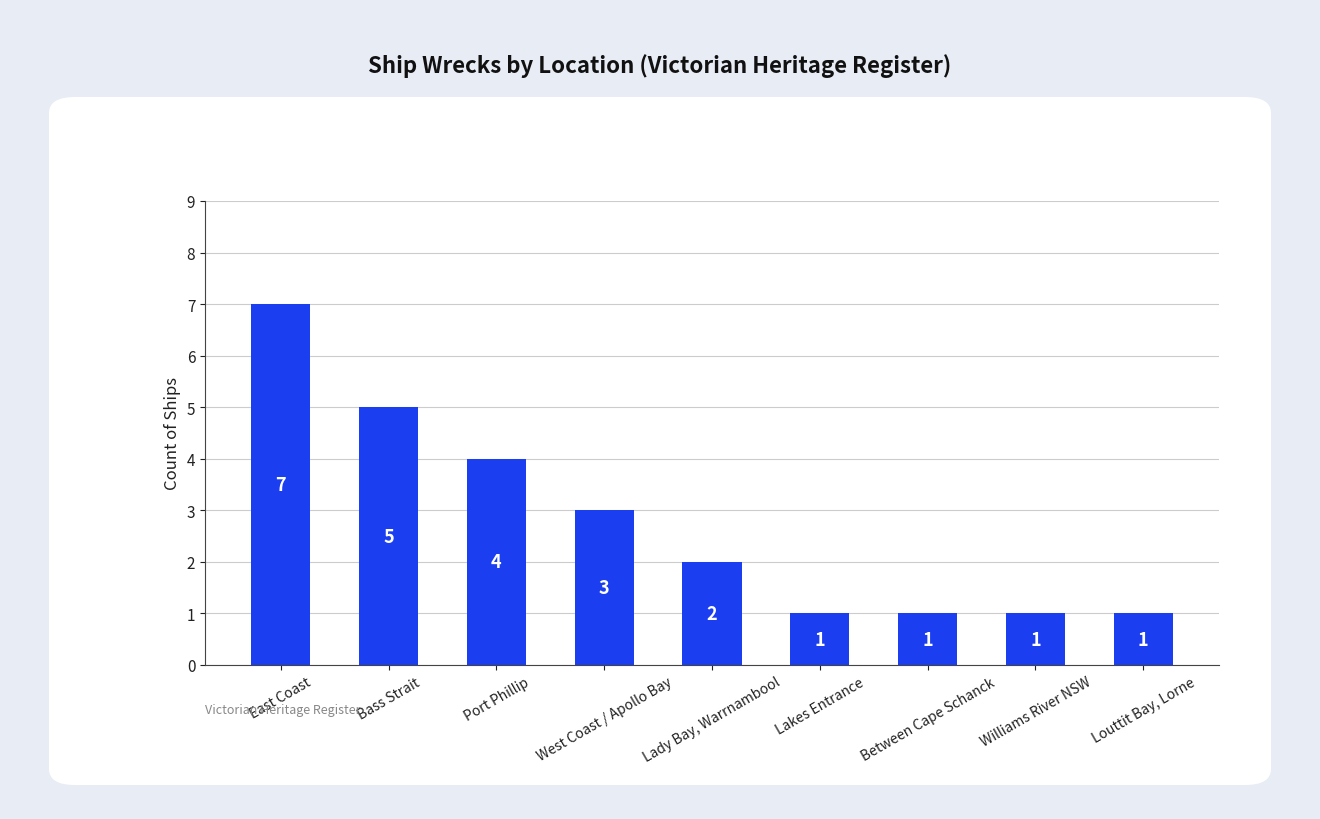

How many values are between 1 and 4?

7